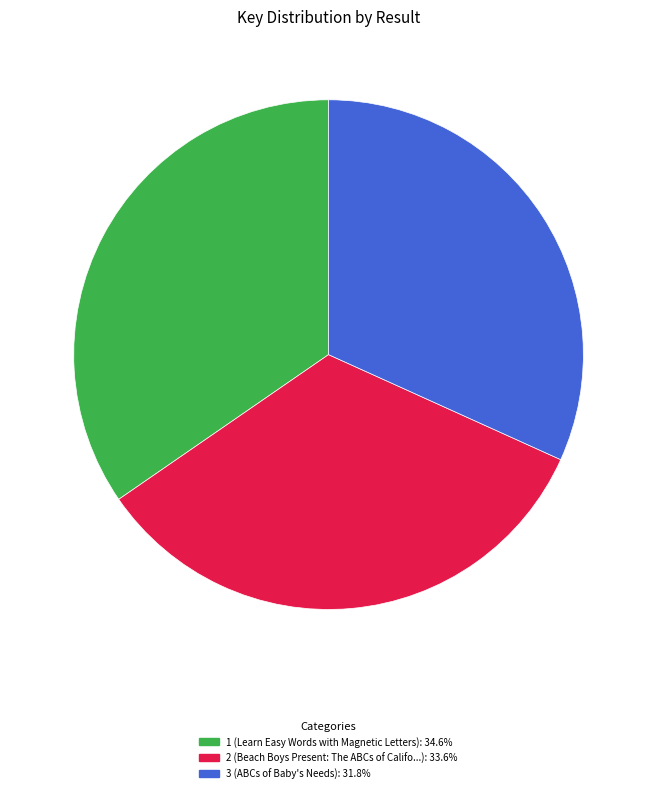

Combined, do 1 and 2 account for over 50%?

Yes